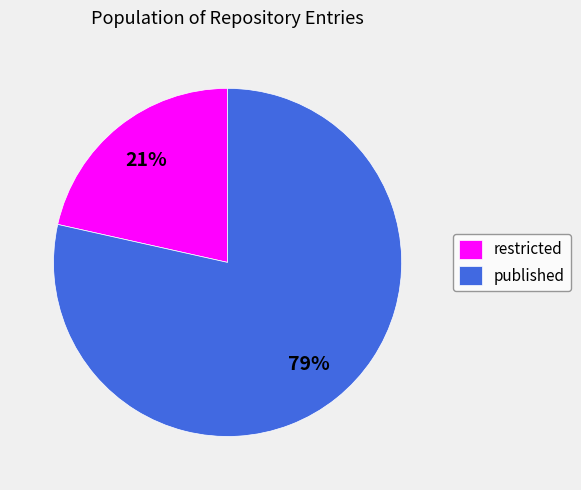

Do restricted and published together represent more than half of the pie?

Yes